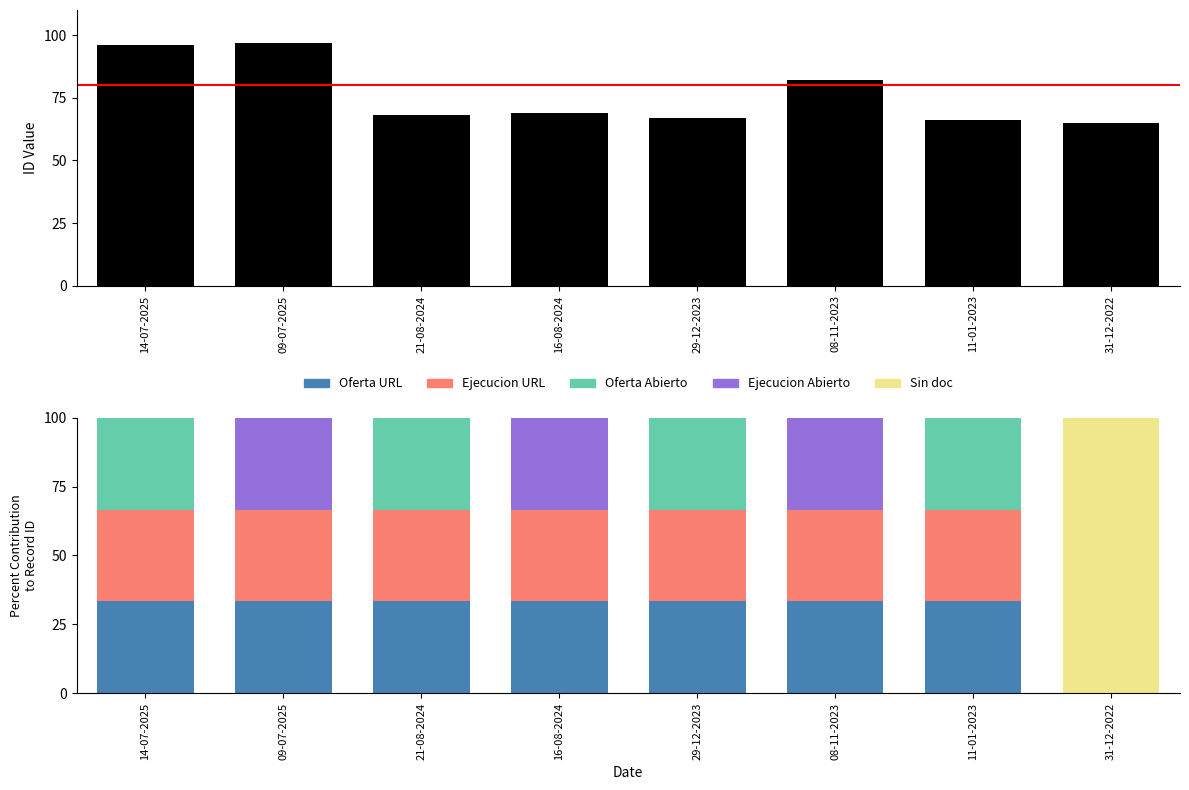

Which series has the largest range (max minus min)?

Sin doc